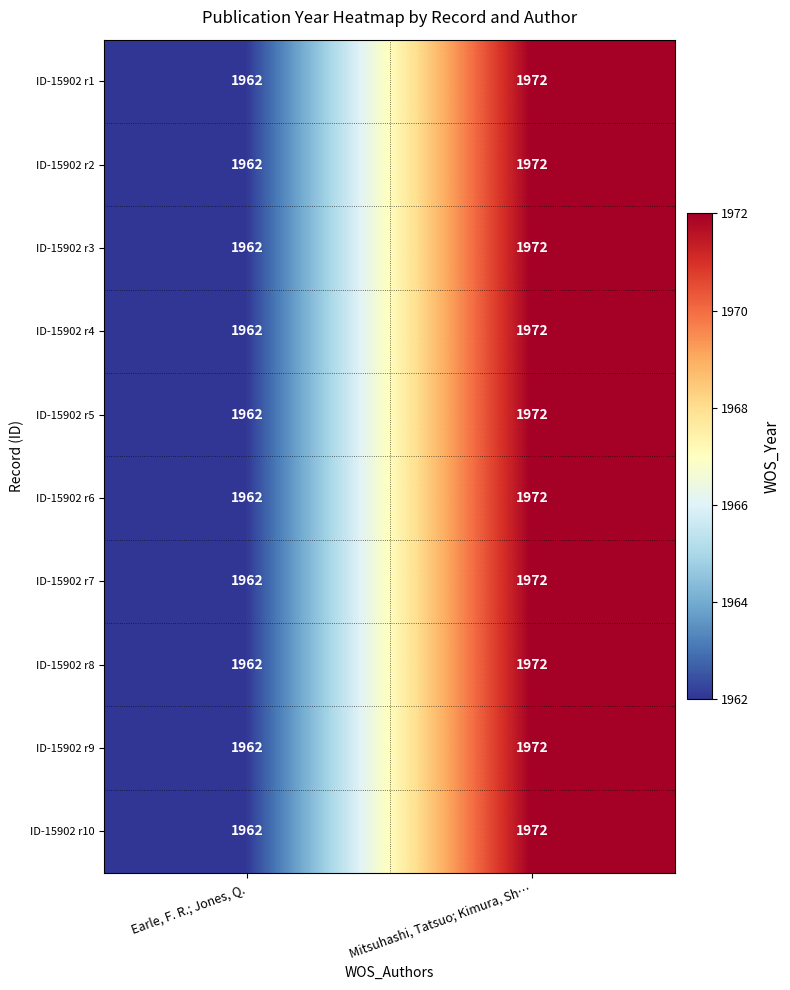

What is the difference between the ID-15902 r2 values at Earle, F. R.; Jones, Q. and Mitsuhashi, Tatsuo; Kimura, Sh…?

10